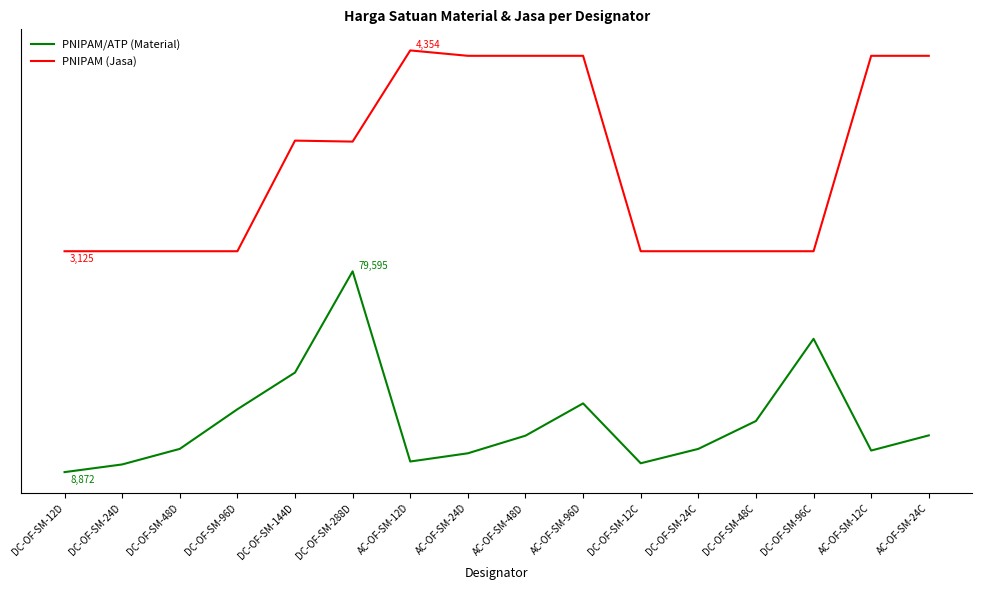

True or false: PNIPAM (Jasa) and PNIPAM/ATP (Material) cross at least once.

False